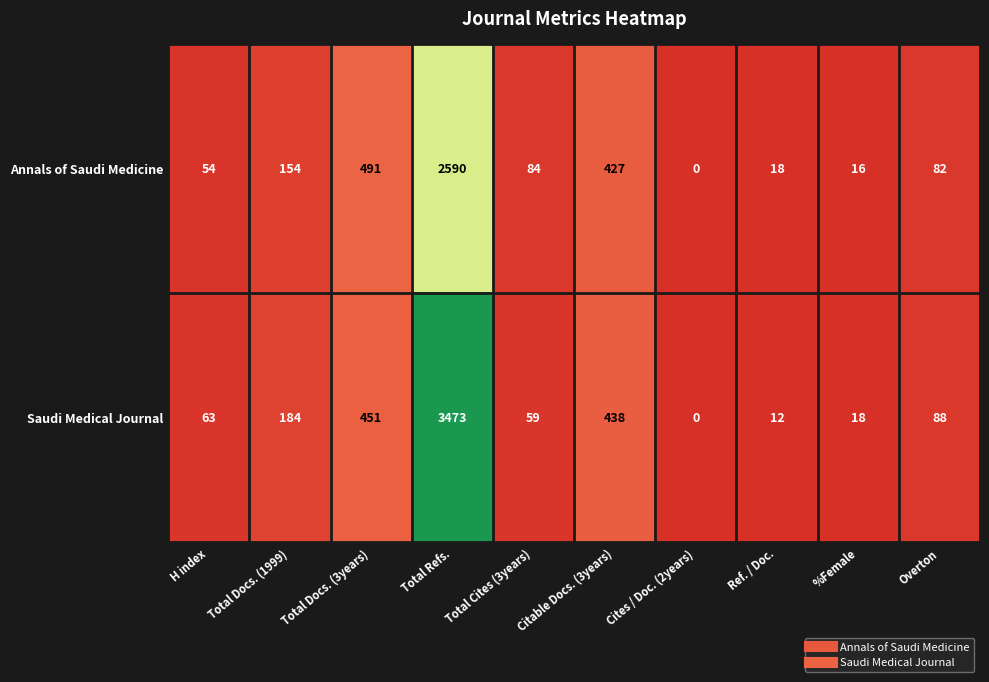

Rank the series by their maximum value, from lowest to highest.

Annals of Saudi Medicine, Saudi Medical Journal